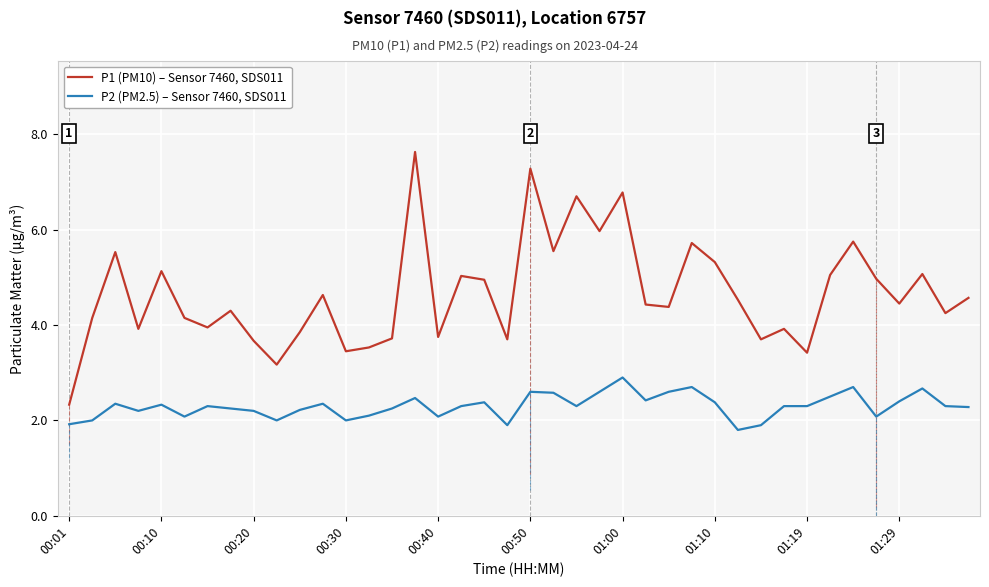

Rank the series by their maximum value, from lowest to highest.

P2 (PM2.5) – Sensor 7460, SDS011, P1 (PM10) – Sensor 7460, SDS011